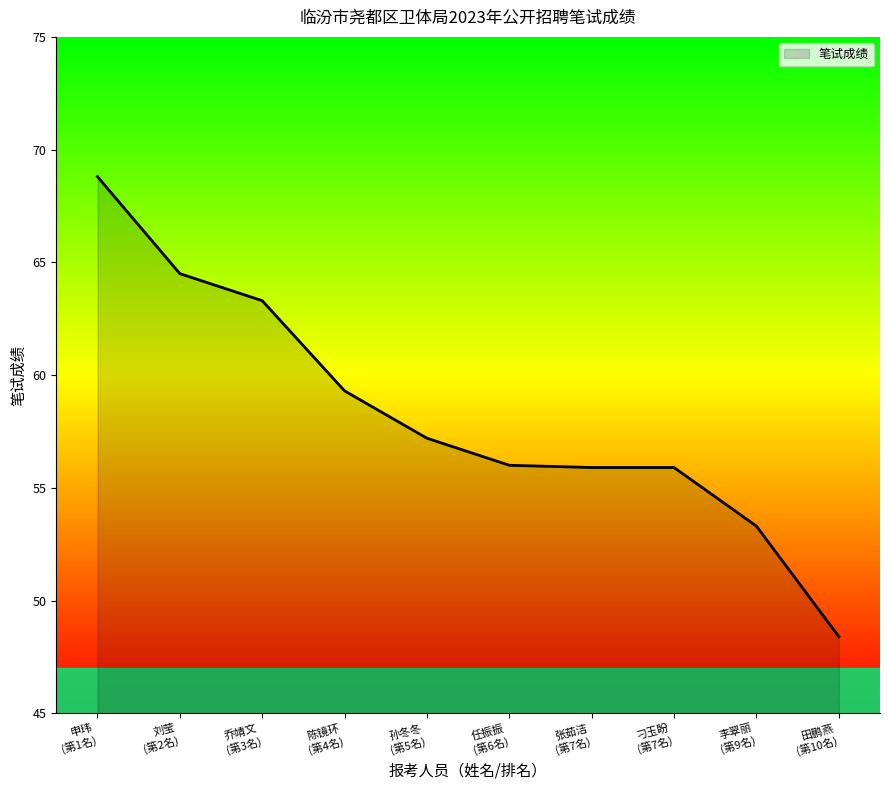

What is the maximum value shown in the chart?

68.8